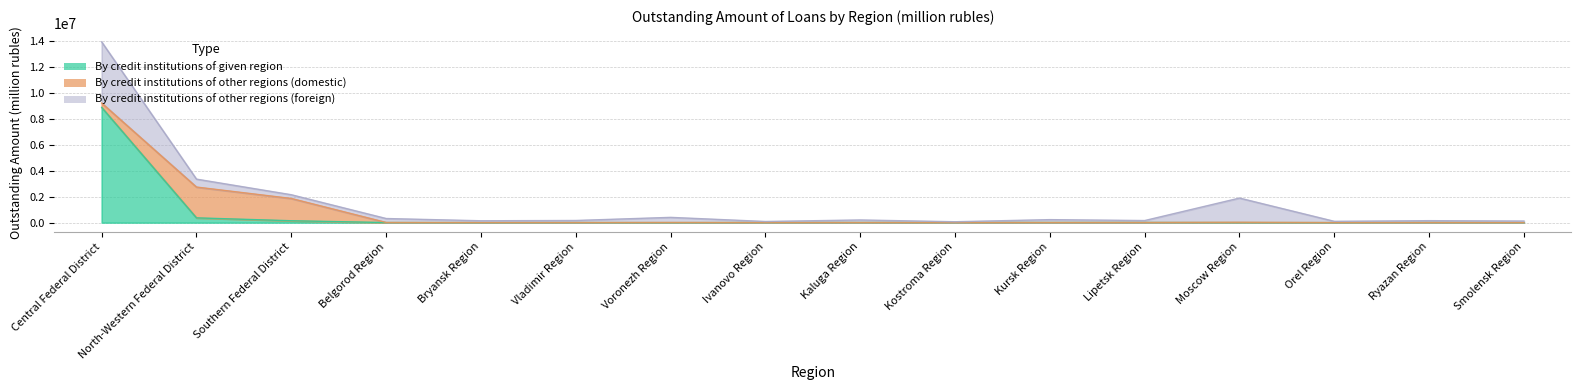

The By credit institutions of other regions (foreign) series shows 59210 at Kostroma Region. True or false?

True